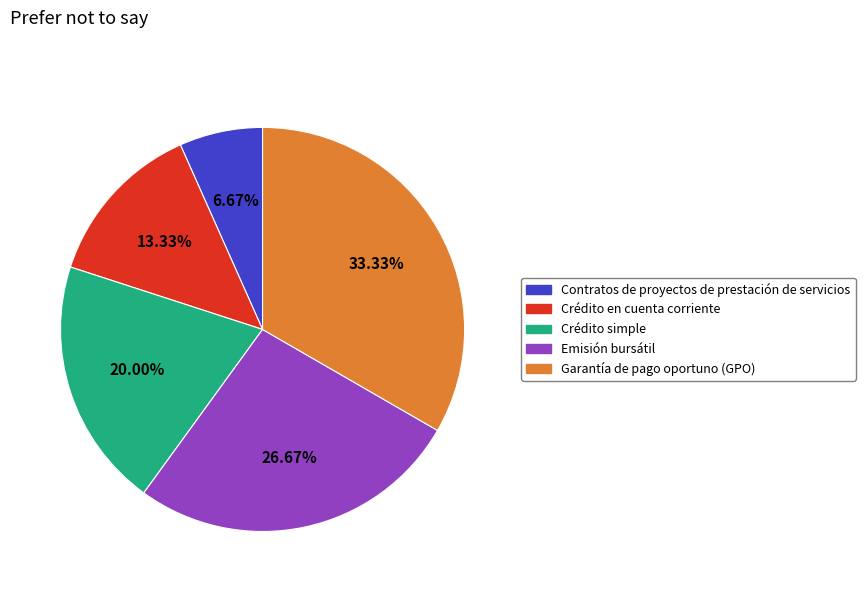

Approximately how many times larger is the value at Contratos de proyectos de prestación de servicios compared to Crédito en cuenta corriente?

0.5